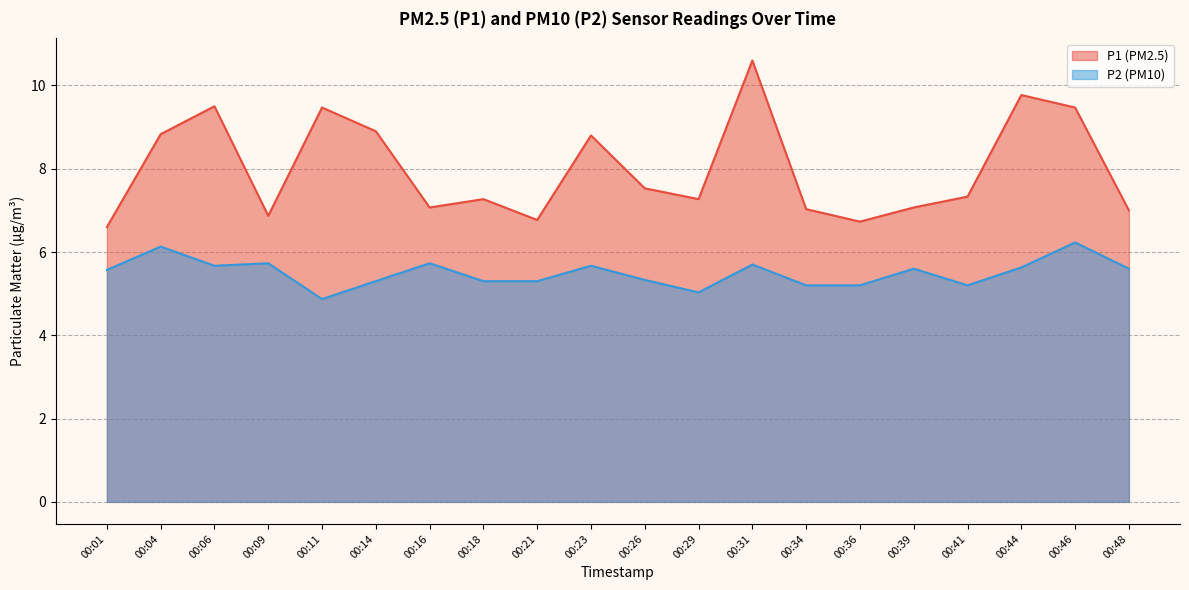

True or false: P2 has a value of 4.9 at 00:11.

True